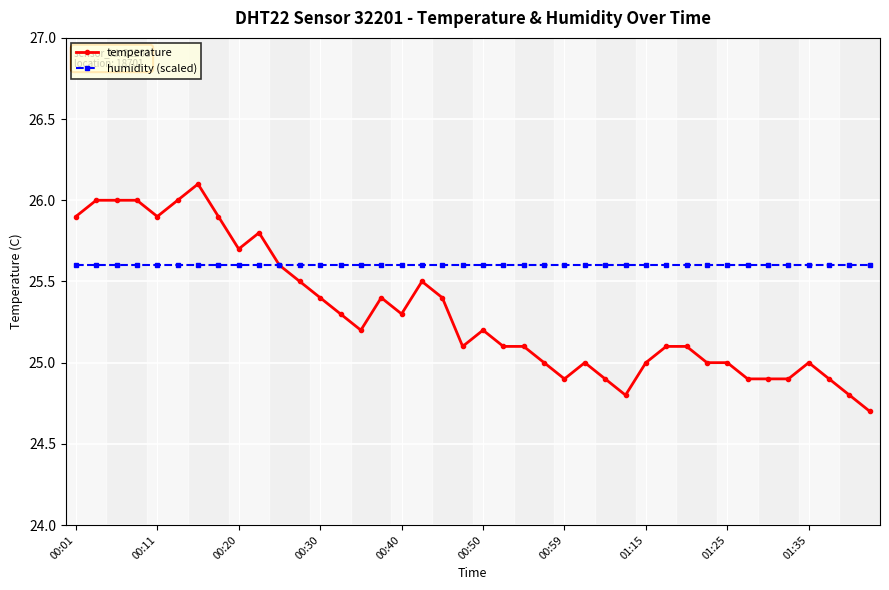

After their last crossing, which series has the higher values: temperature or humidity (scaled)?

humidity (scaled)